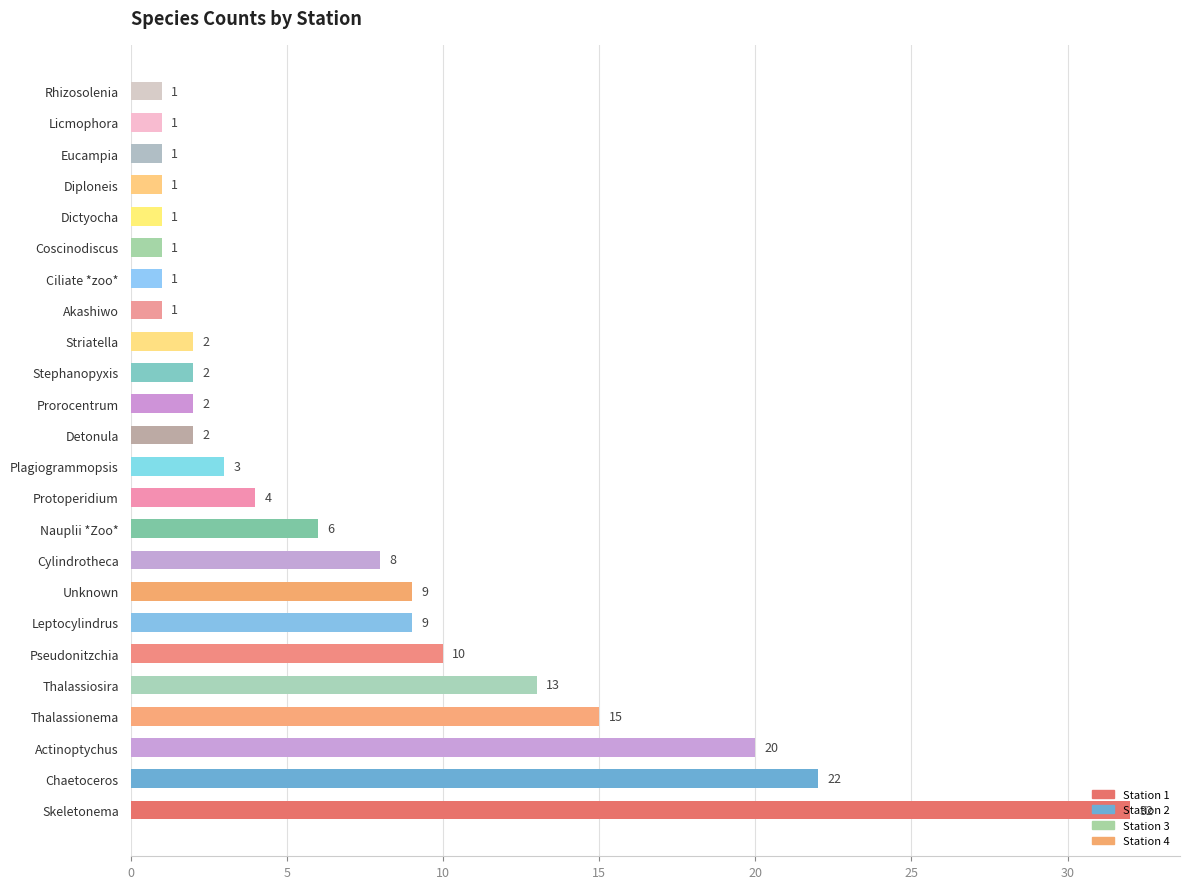

Which label corresponds to the largest value in the chart?

Skeletonema